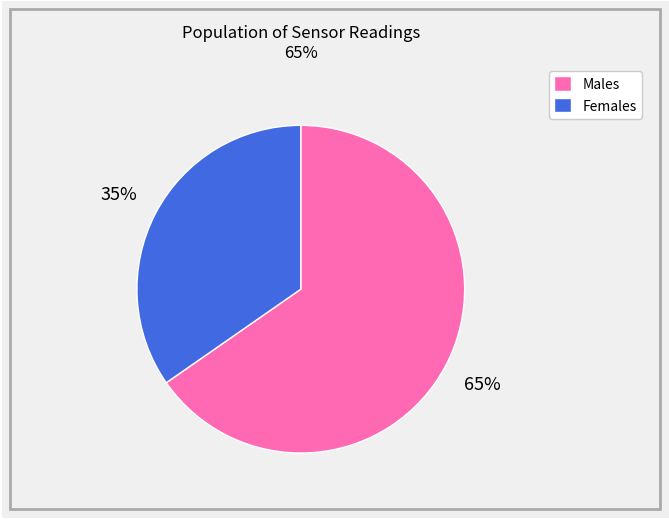

To the nearest percent, what is the average slice percentage?

50%